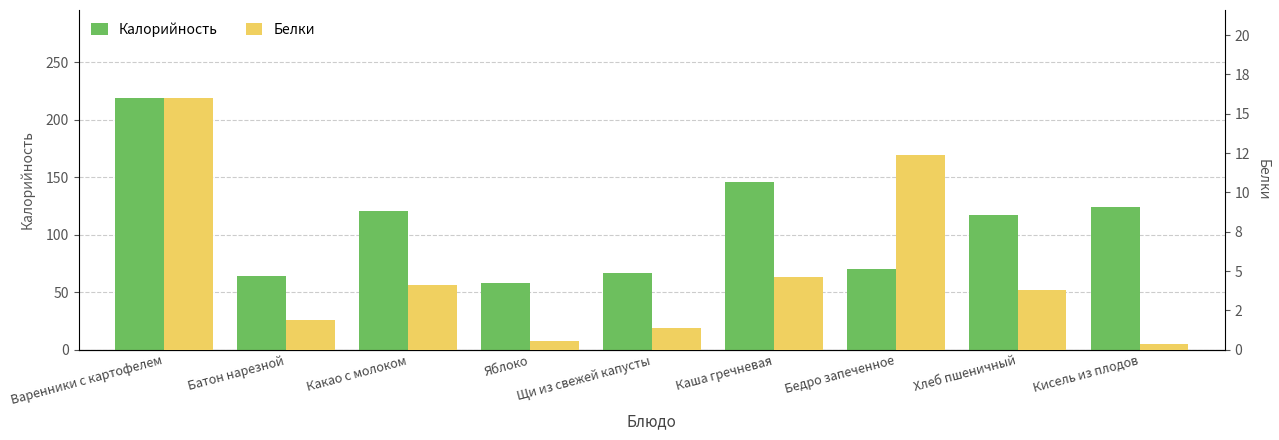

What are all the series names shown in the legend?

Калорийность, Белки